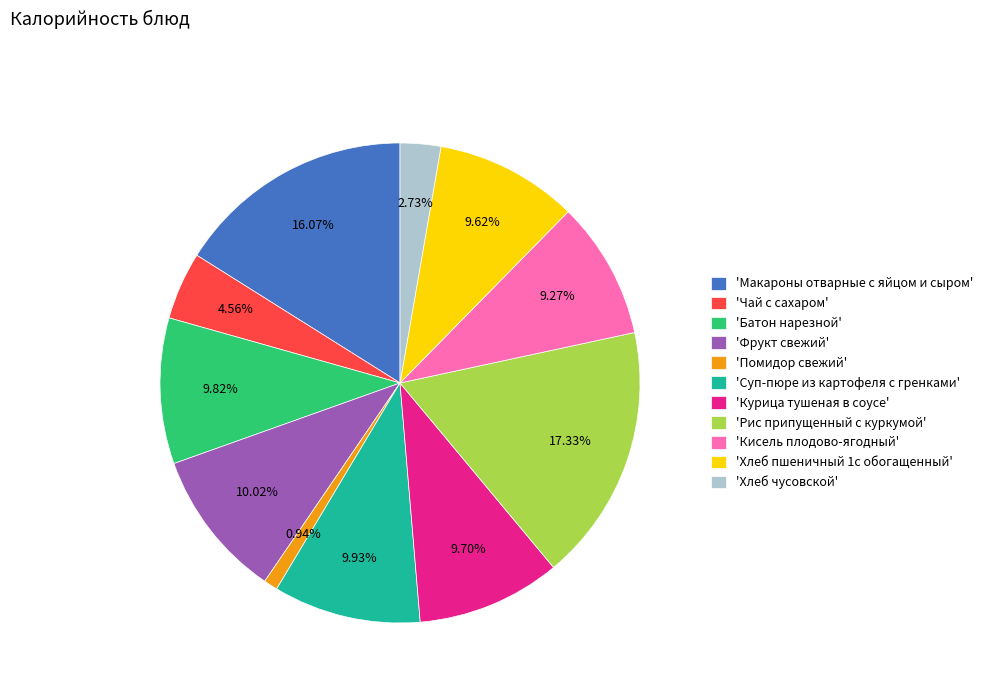

Which has a higher value, 'Помидор свежий' or 'Курица тушеная в соусе'?

'Курица тушеная в соусе'